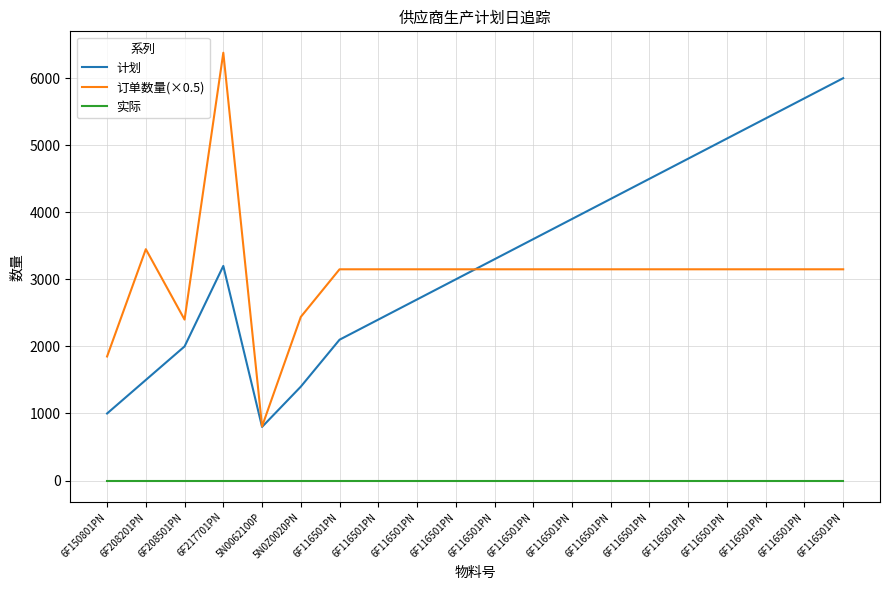

Which series has the largest range (max minus min)?

订单数量(×0.5)